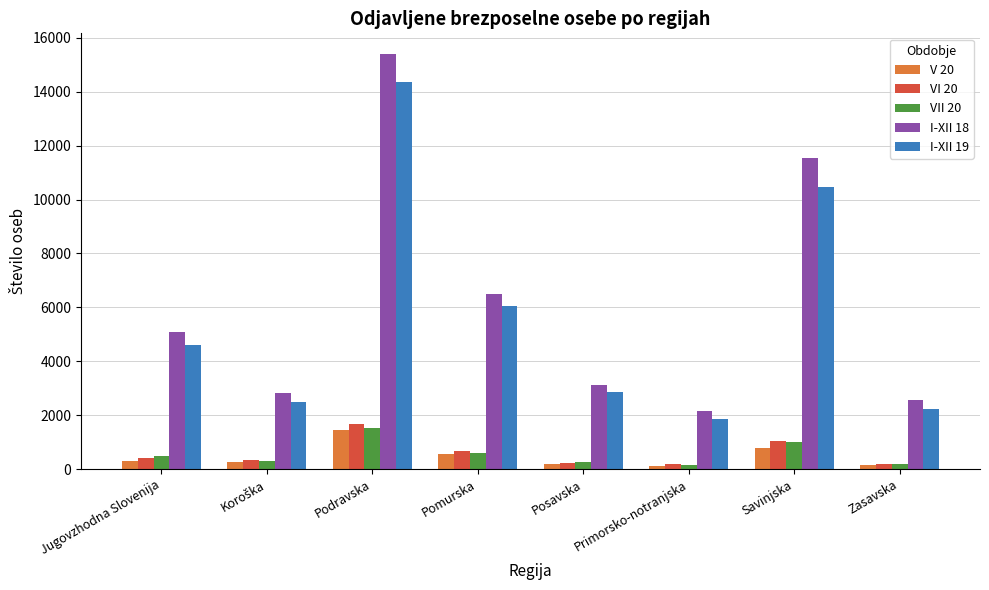

What is the label of the 4th bar from the right?

Posavska